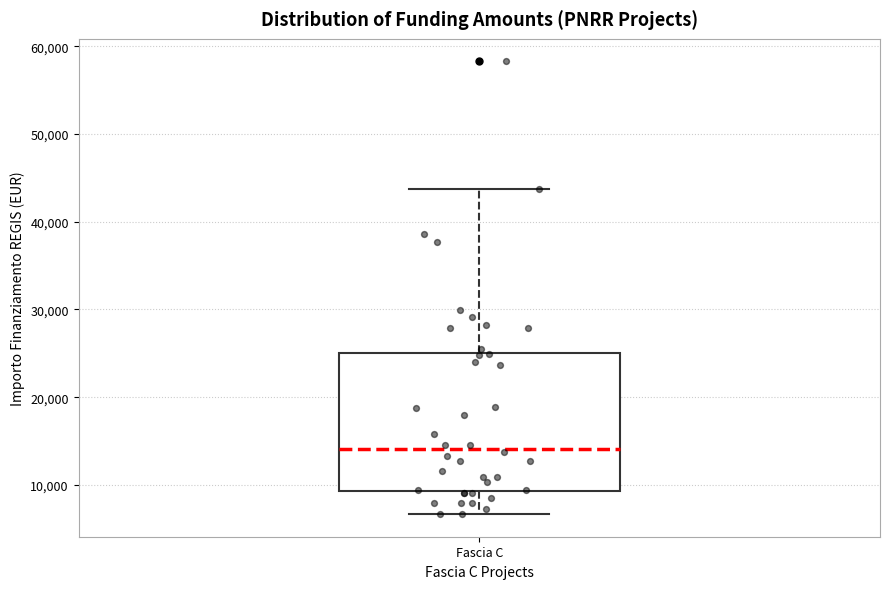

Transcribe this box plot: give where the median line is, the range the box spans, and where the two whiskers end, as read against the y-axis. The values are not printed on the chart, so give them approximately, as read against the axis.

median 14000, box 9000 to 25000, whiskers 7000 to 44000